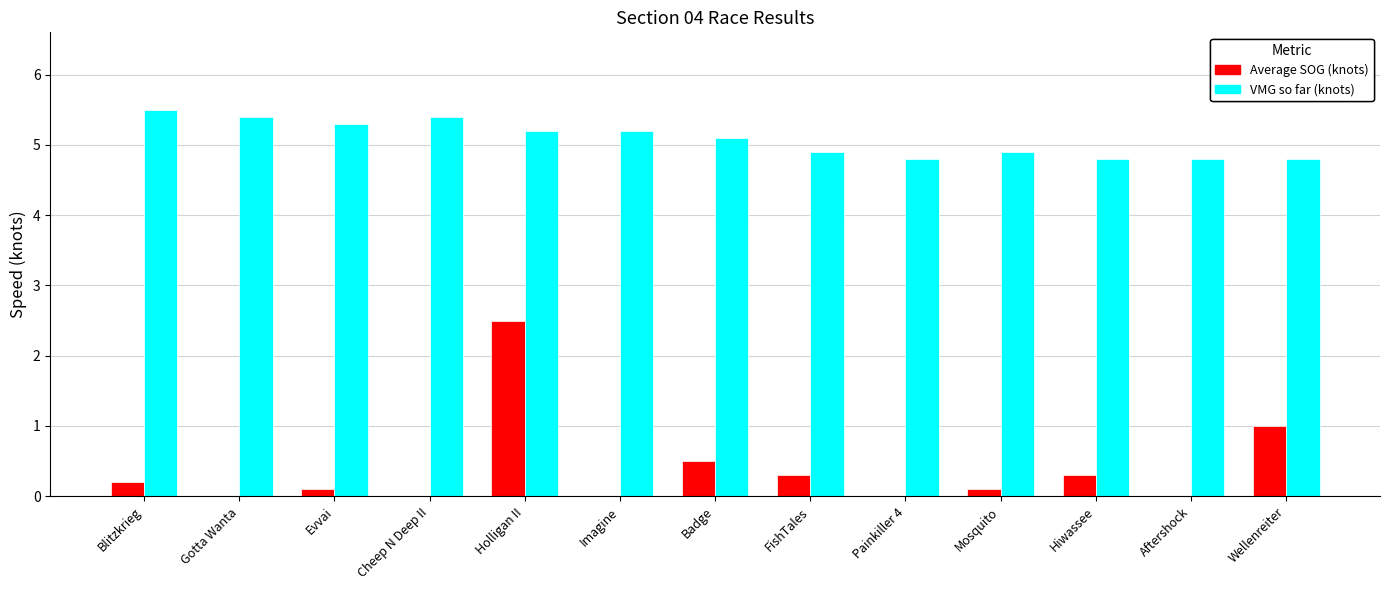

The VMG so far (knots) series shows 7.0 at Wellenreiter. True or false?

False